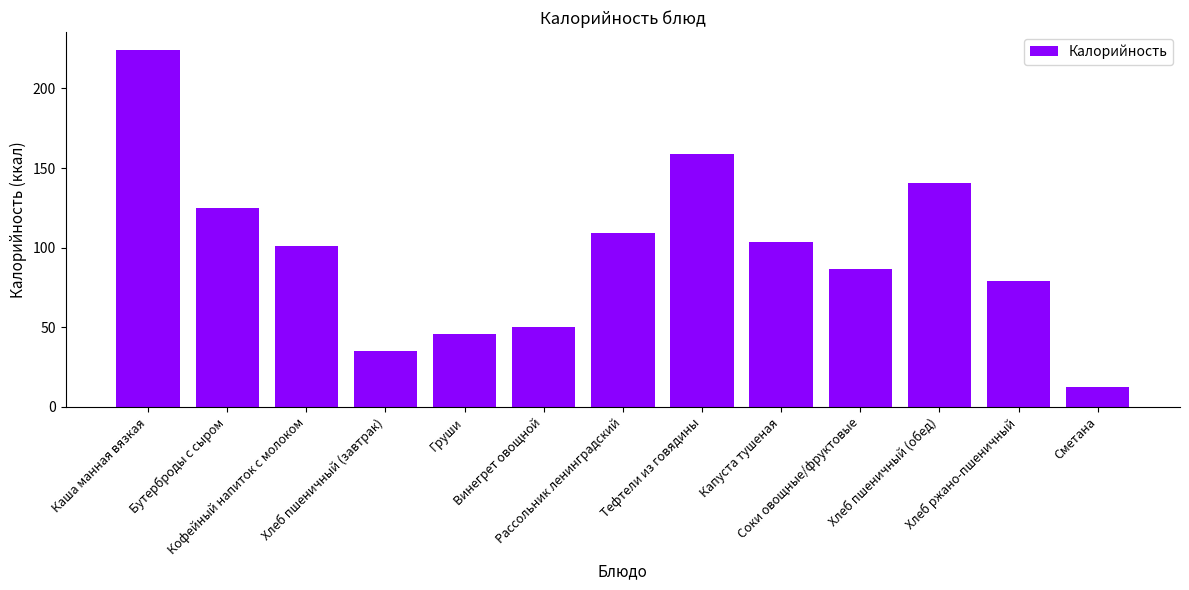

What value does the data have at Винегрет овощной?

50.0